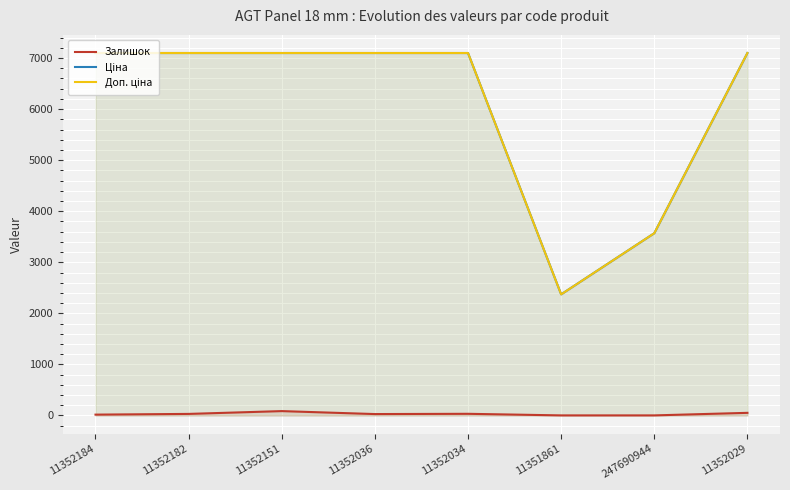

True or false: Ціна and Доп. ціна intersect in this chart.

False